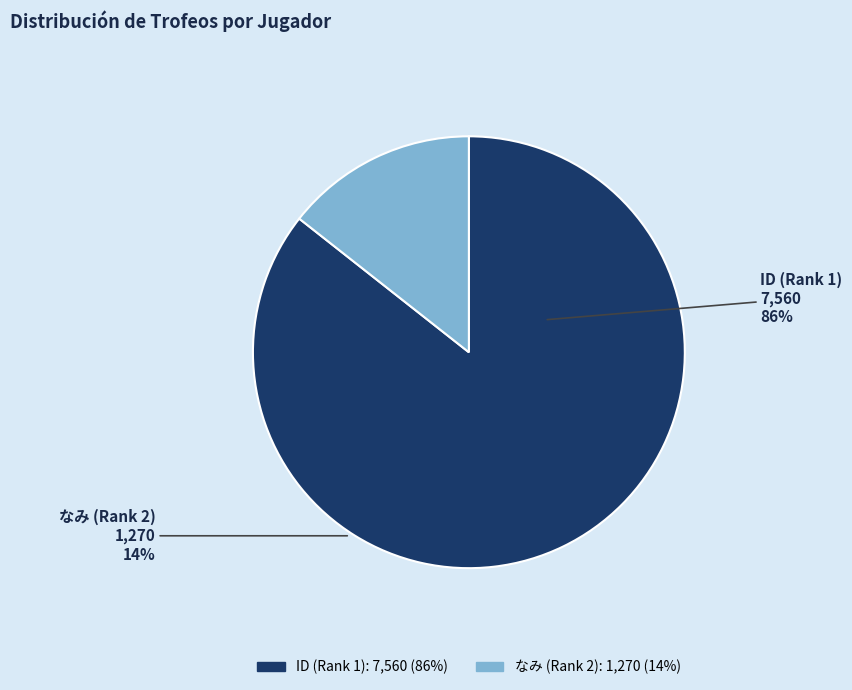

How much of the chart is everything except ID (Rank 1)?

14.4%